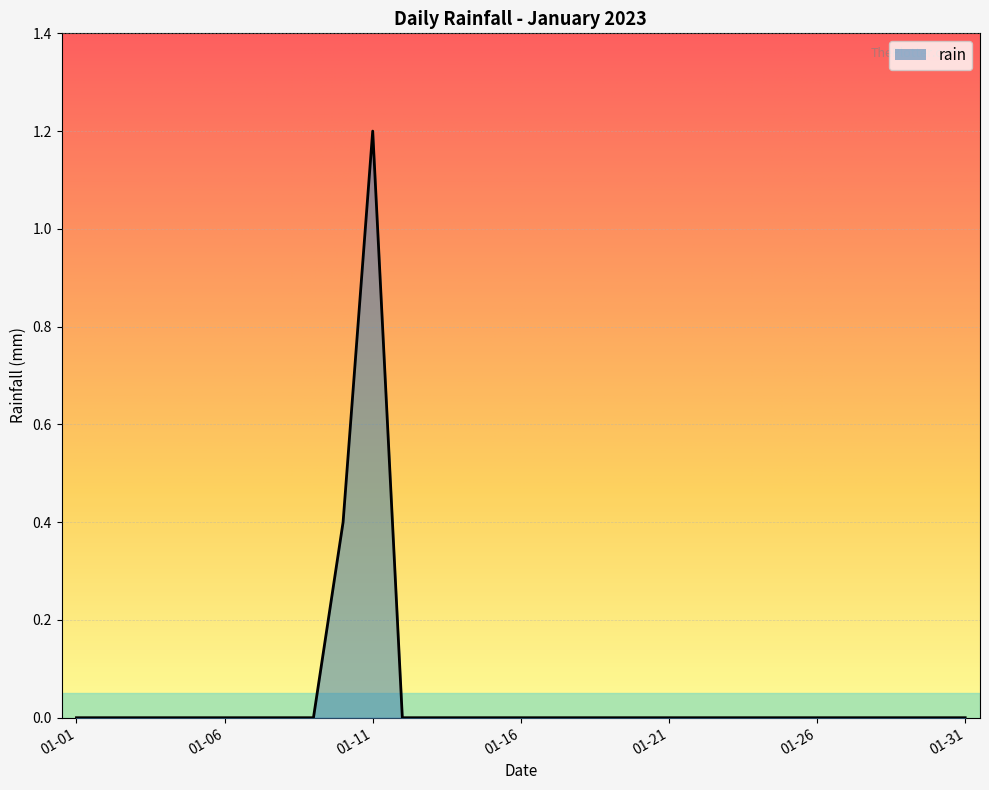

What is the average value?

0.1